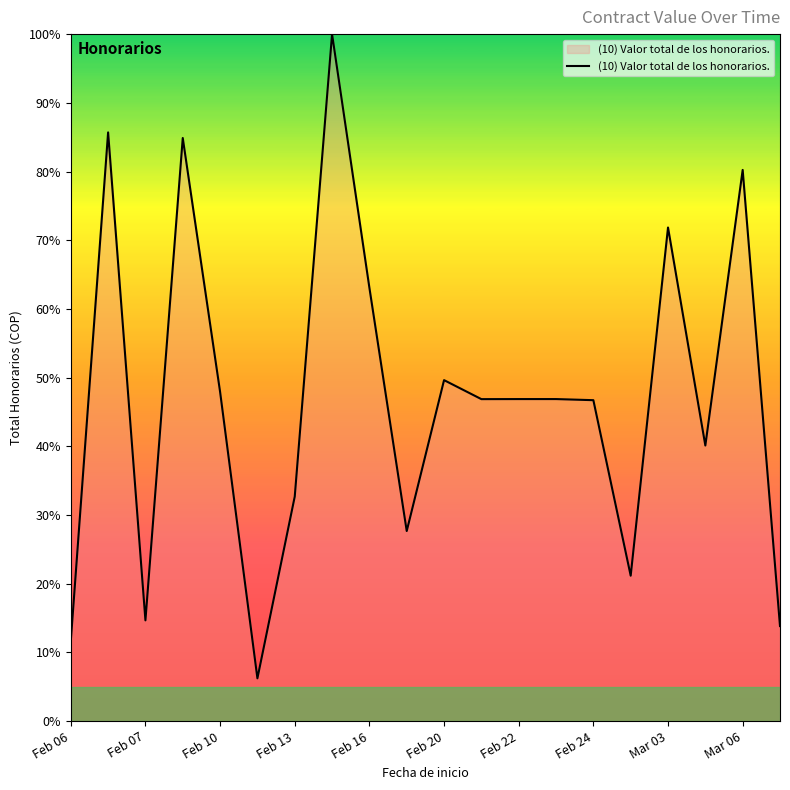

What is the difference between the maximum and minimum values?

93.8